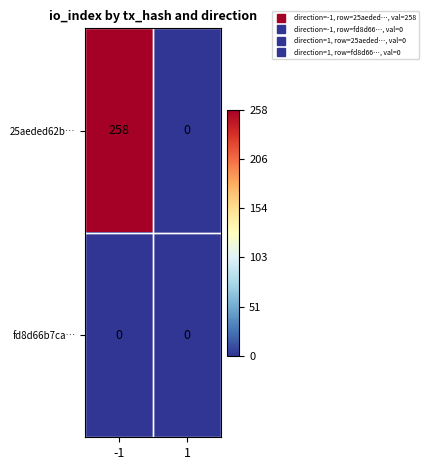

What is the total value across all series at -1?

258